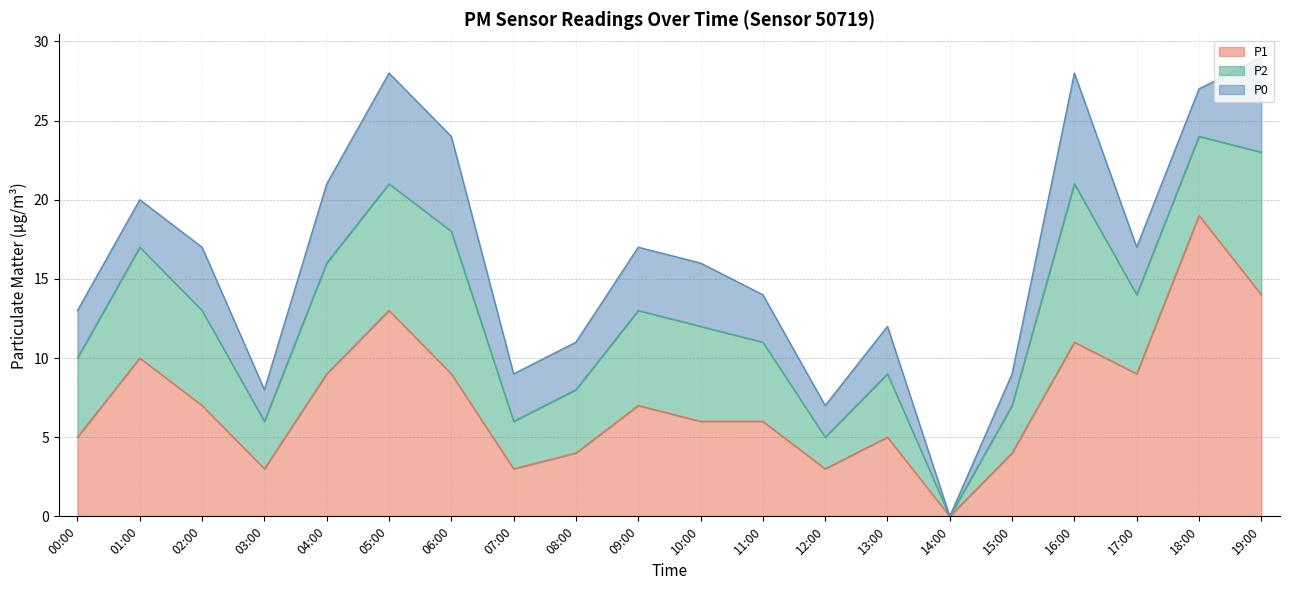

List the series in order of their peak value, lowest first.

P0, P2, P1